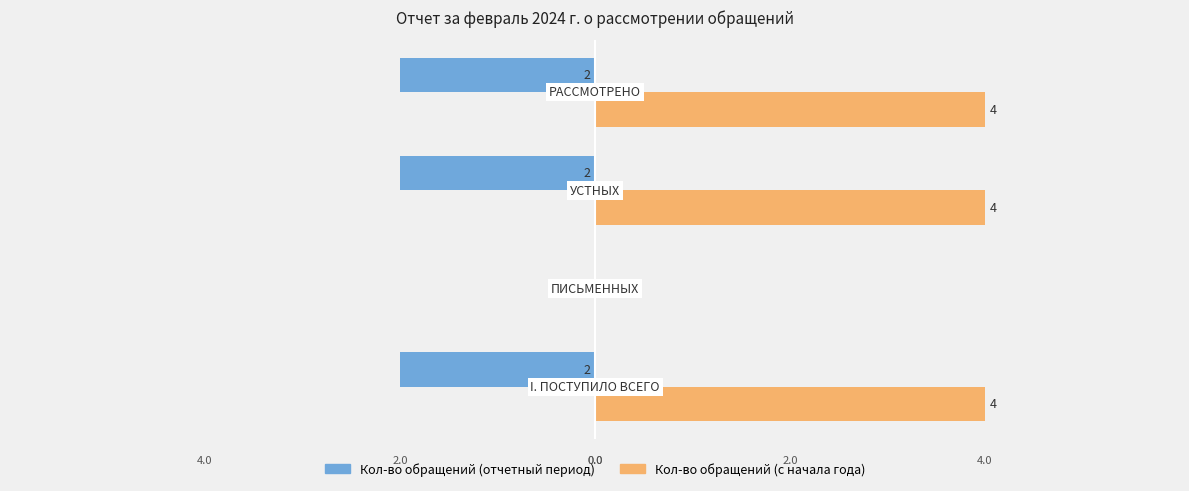

Which series has the largest total across all categories?

Кол-во обращений (с начала года)